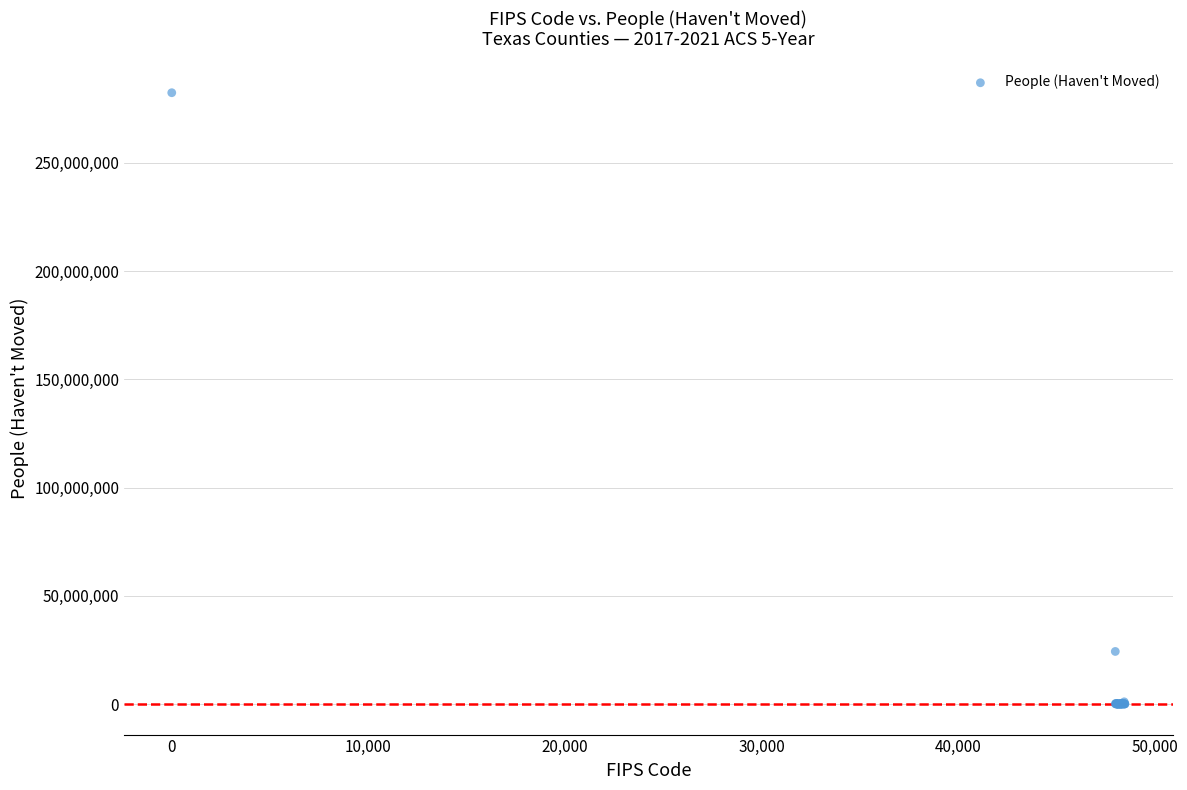

What Y value in the scatter plot is closest to 141174521?

24277672